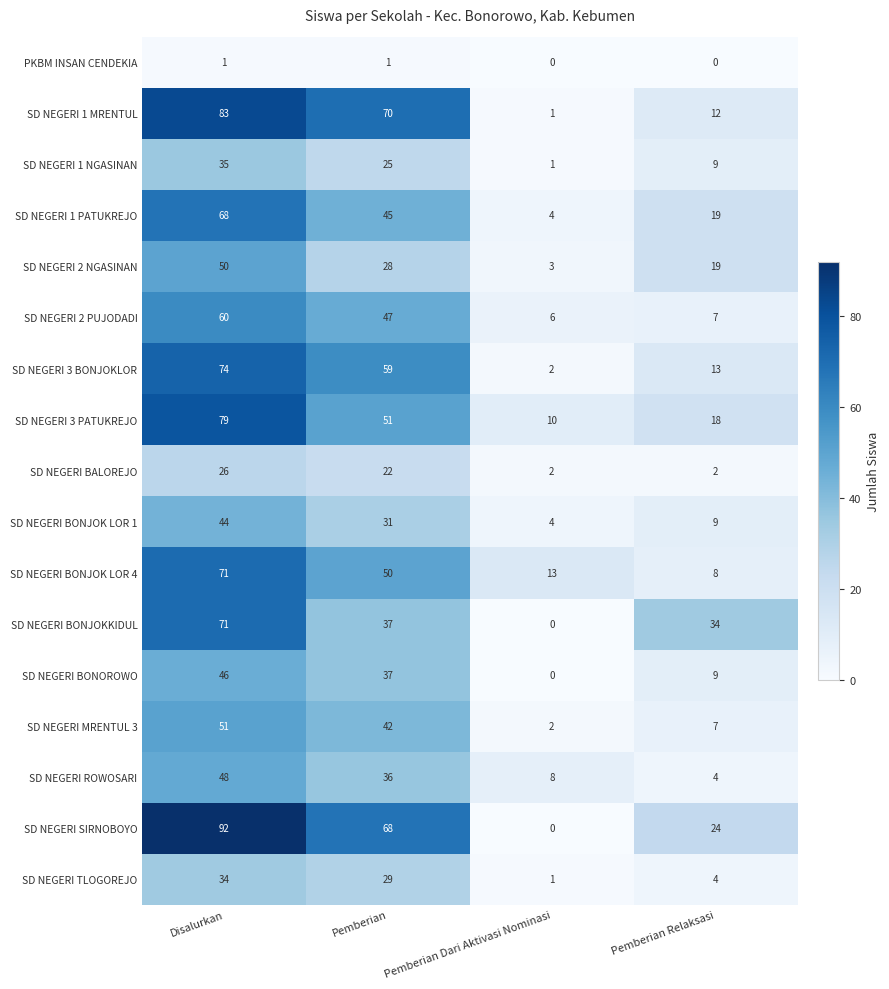

At how many categories does at least one series exceed 90?

1